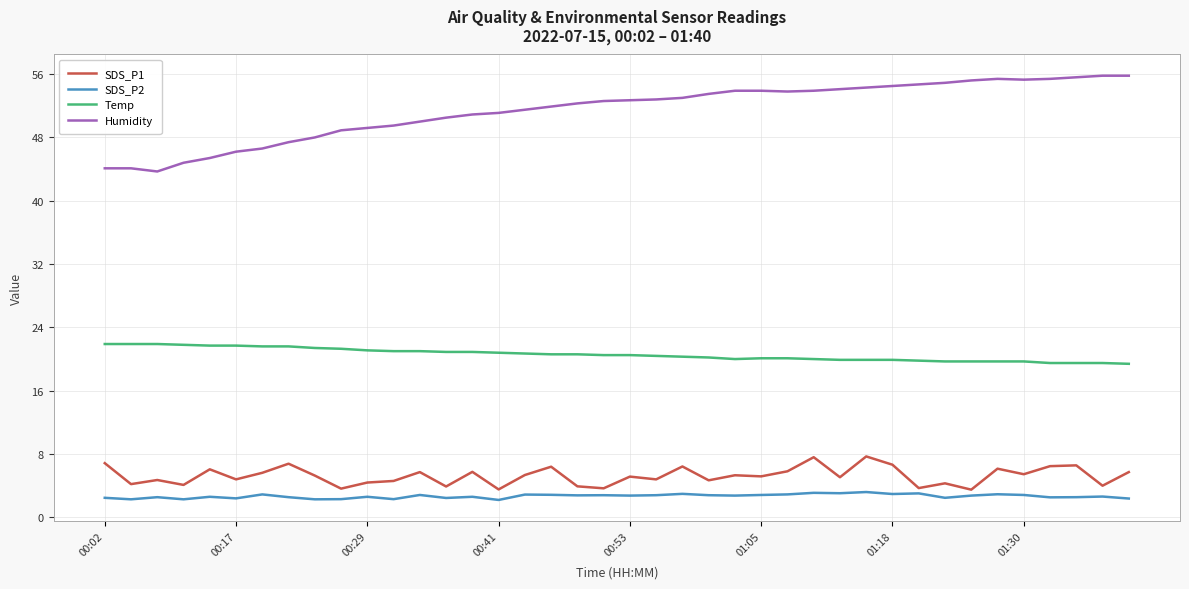

List the series in order of their peak value, lowest first.

SDS_P2, SDS_P1, Temp, Humidity